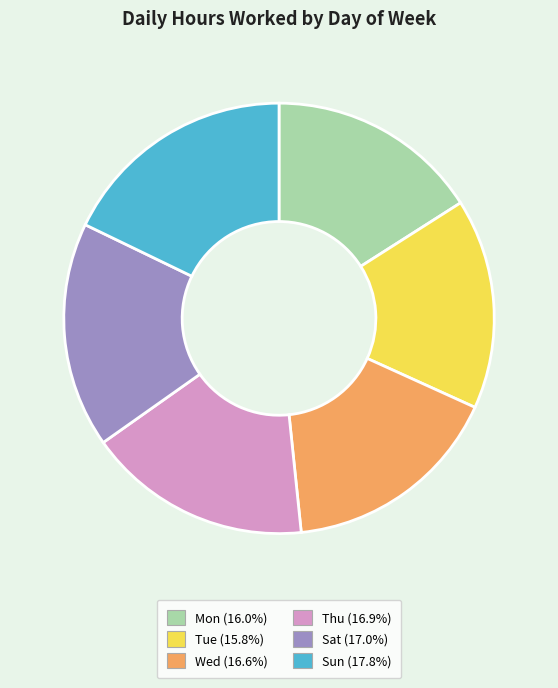

Approximately how many times larger is the value at Mon compared to Sat?

0.9